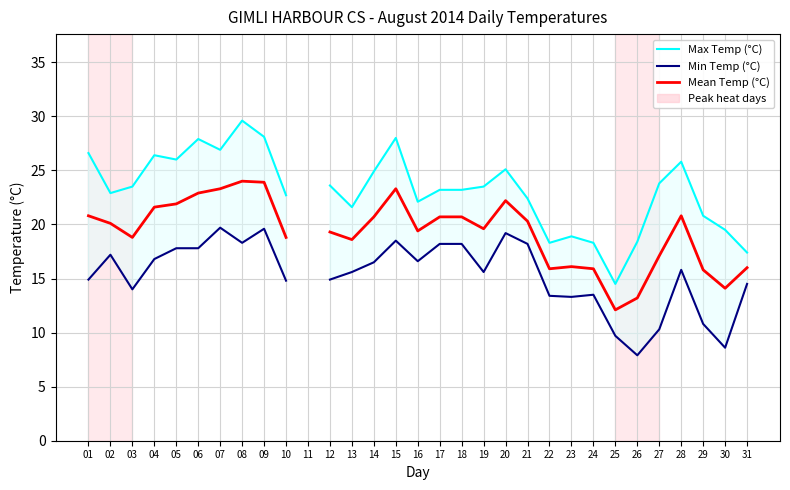

In Max Temp (°C), how many points are higher than both neighbors (excluding endpoints)?

7